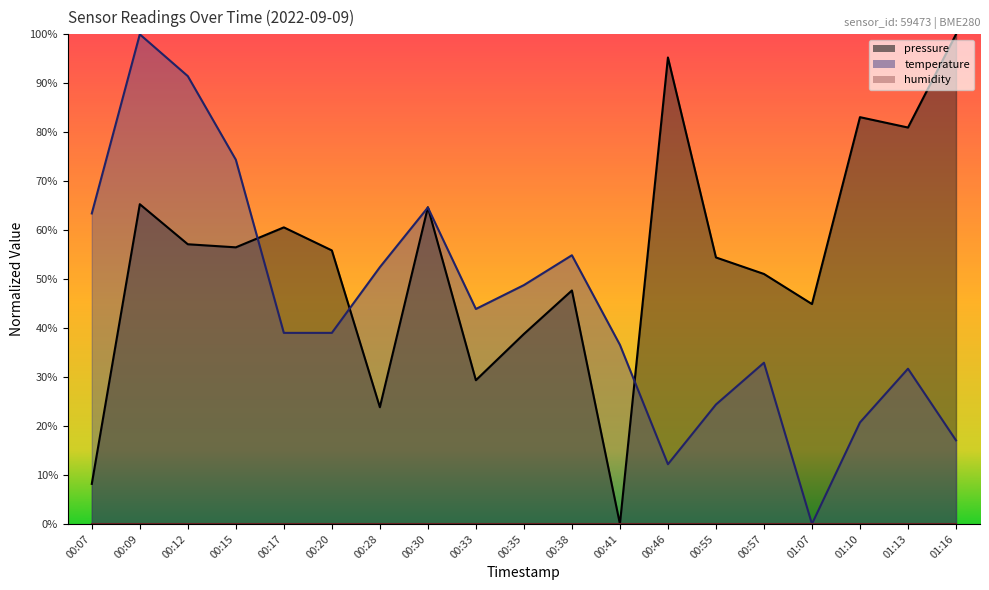

Which has a higher value, 00:12 or 00:07?

00:12